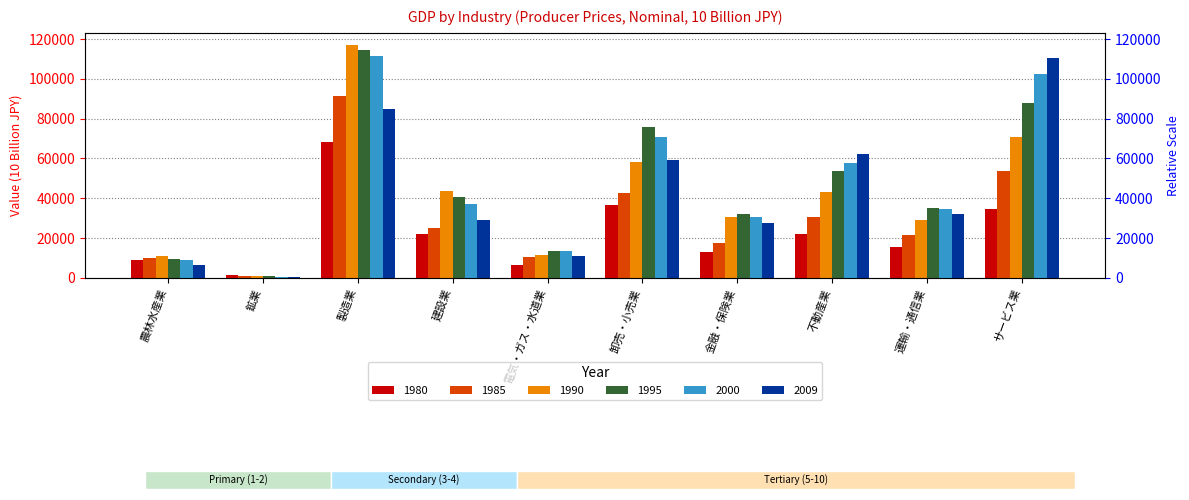

Where is 1980 nearest to the value 34727?

サービス業